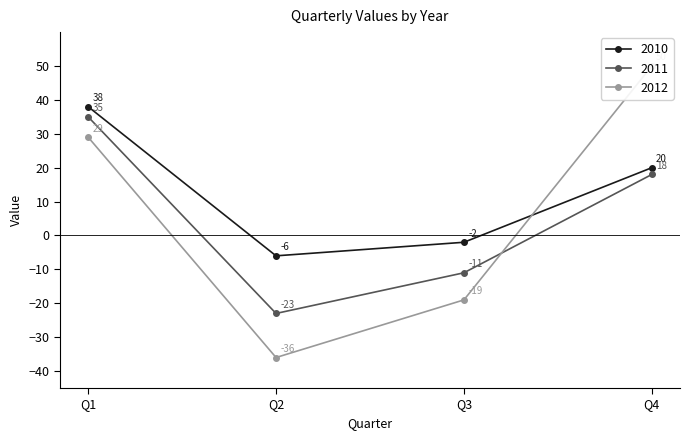

How many values in 2012 are above zero?

2